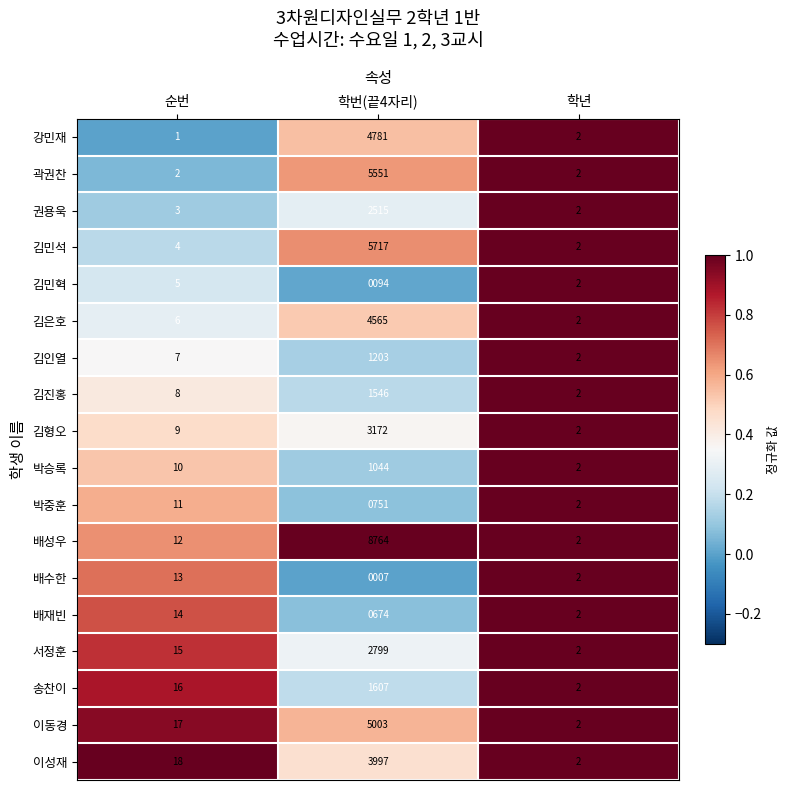

At which category does the chart reach its minimum across all series?

순번